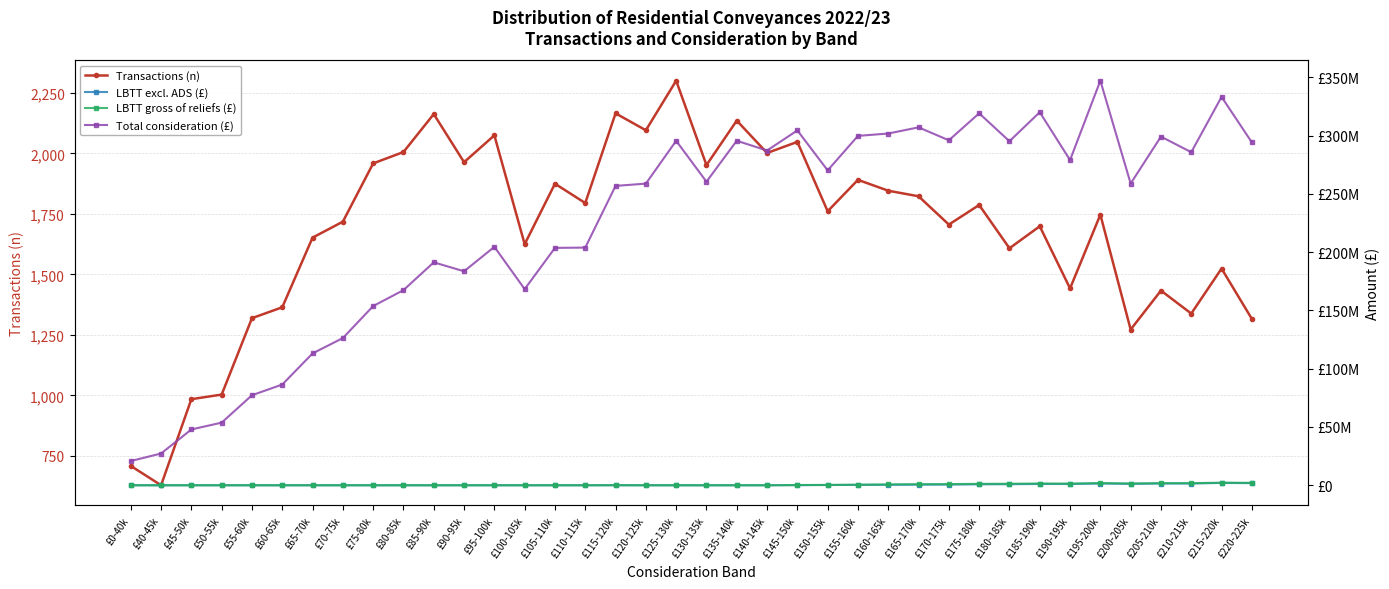

In Total consideration (£), how many points are lower than both neighbors (excluding endpoints)?

10